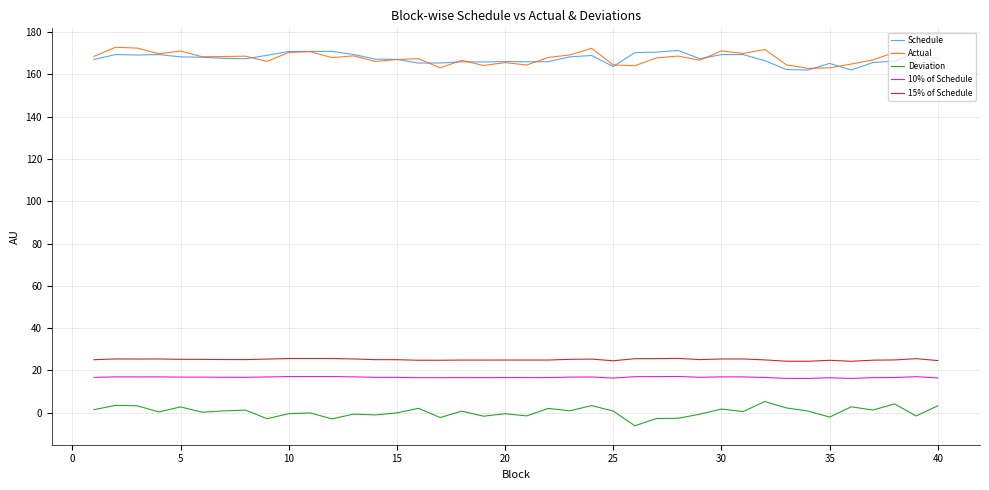

What is the smallest value displayed?

-6.2